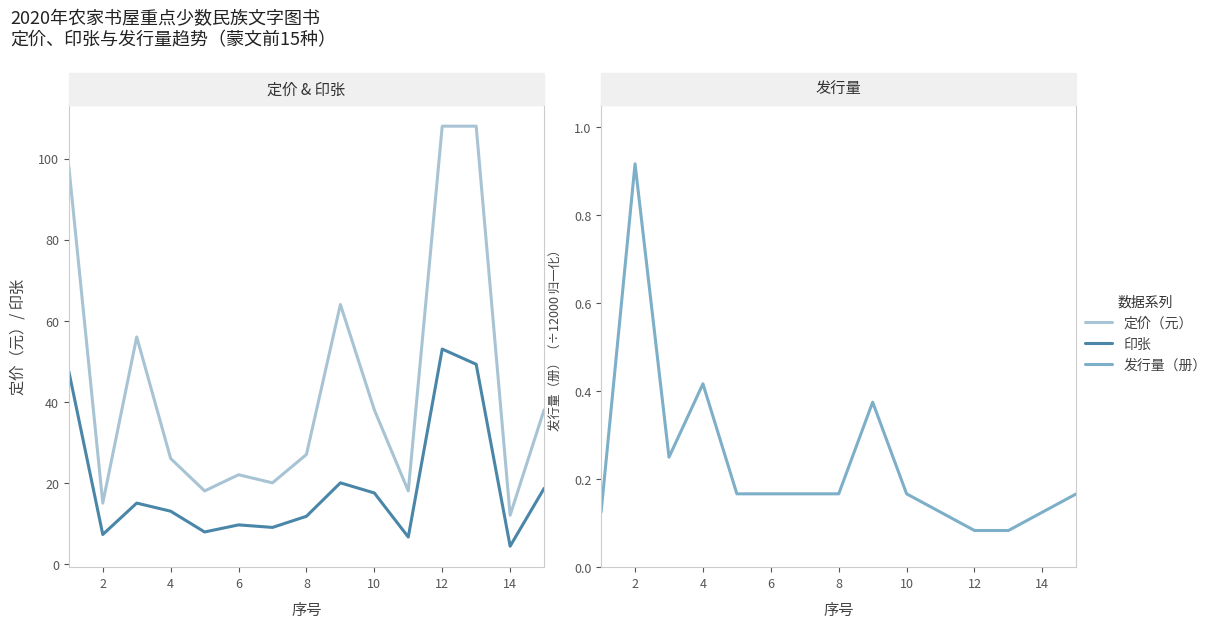

Which series has the largest total across all categories?

定价（元）